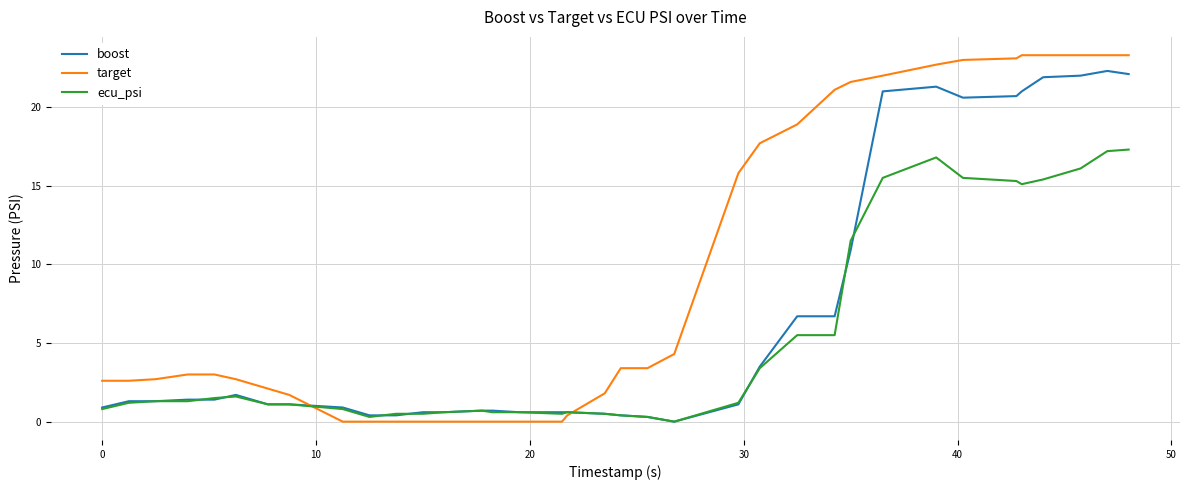

Which series has the largest range (max minus min)?

target